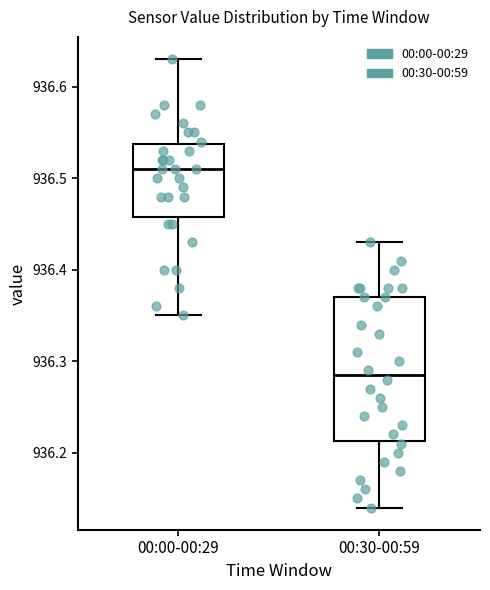

Reading left to right, transcribe this box plot: for each box, give where its median line is, the range the box spans, and where its two whiskers end, as read against the y-axis. The values are not printed on the chart, so give them approximately, as read against the axis.

00:00-00:29: median 936.51, box 936.46 to 936.54, whiskers 936.35 to 936.63
00:30-00:59: median 936.29, box 936.21 to 936.37, whiskers 936.14 to 936.43